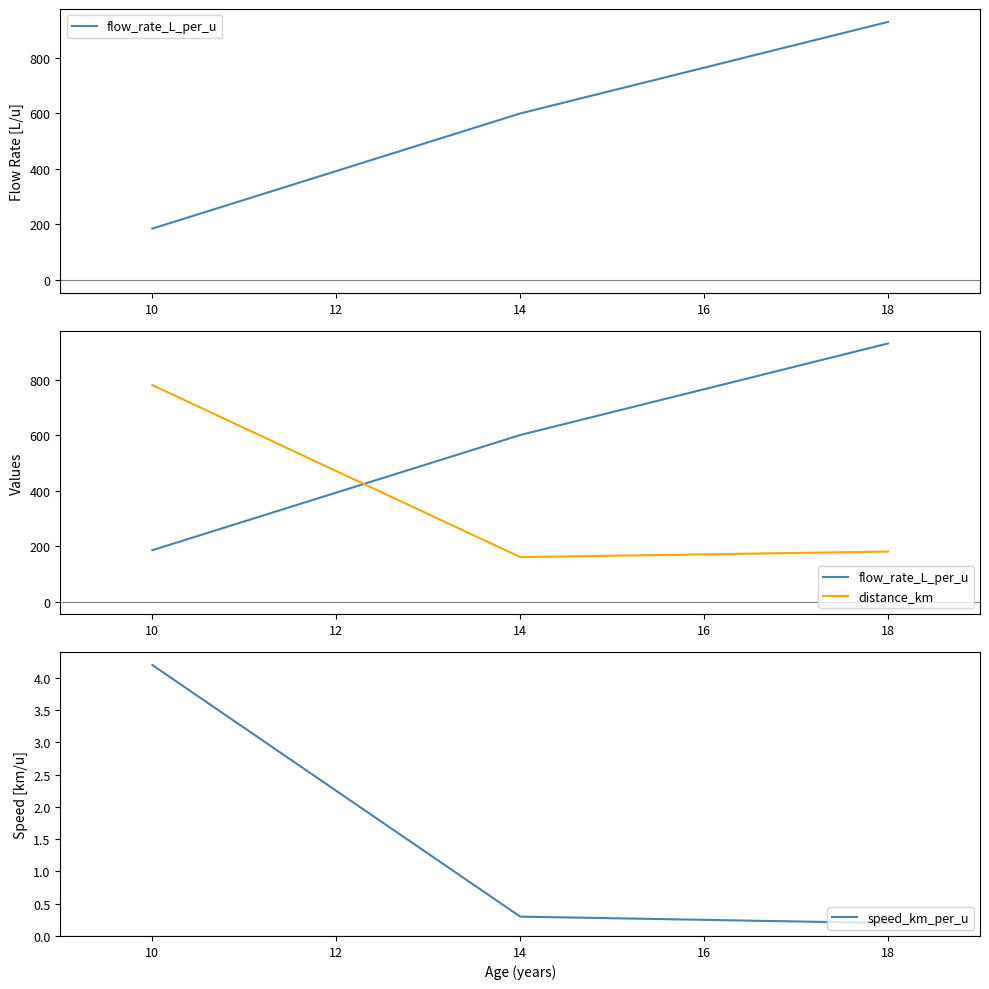

Count the flow_rate_L_per_u values in the range 185 to 930.

3